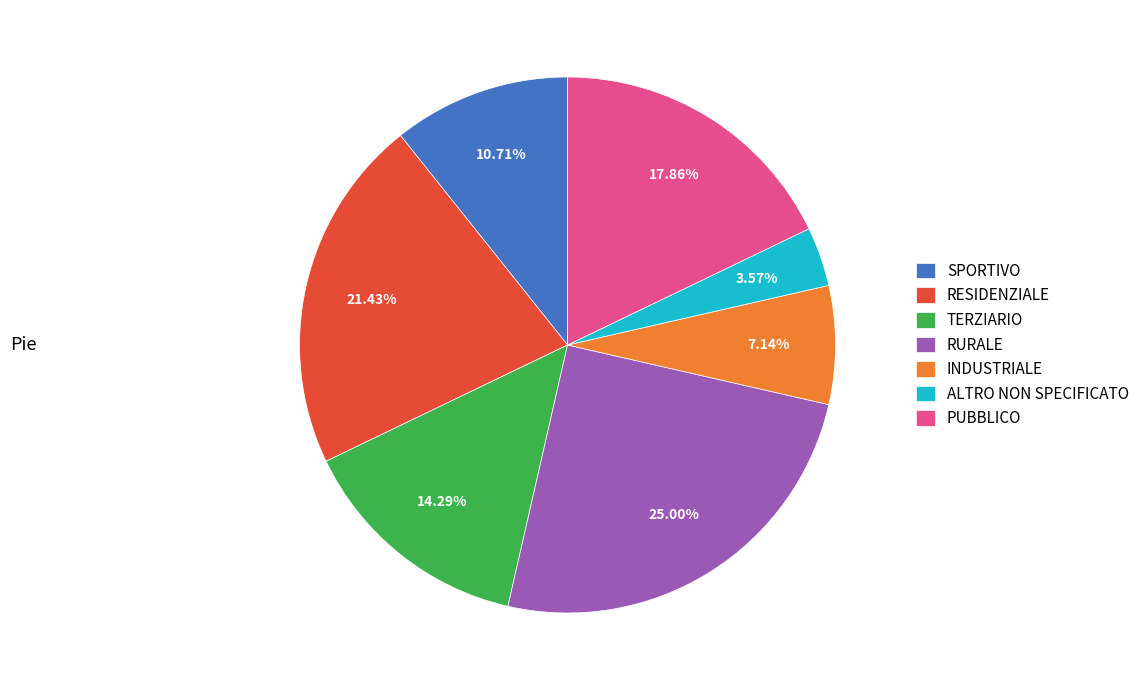

Which has a higher value, RESIDENZIALE or TERZIARIO?

RESIDENZIALE